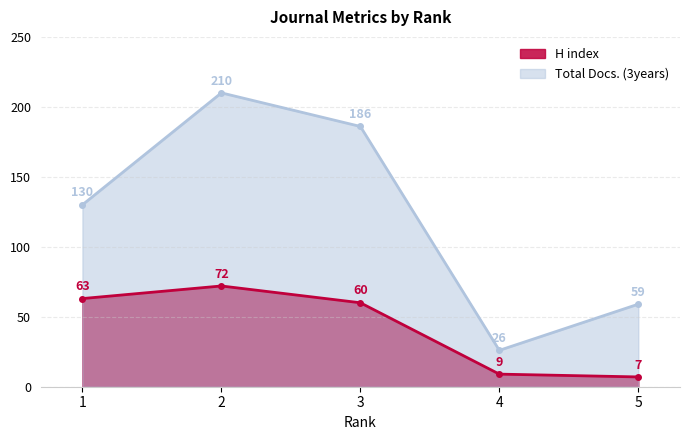

True or false: Total Docs. (3years) and H index cross at least once.

False